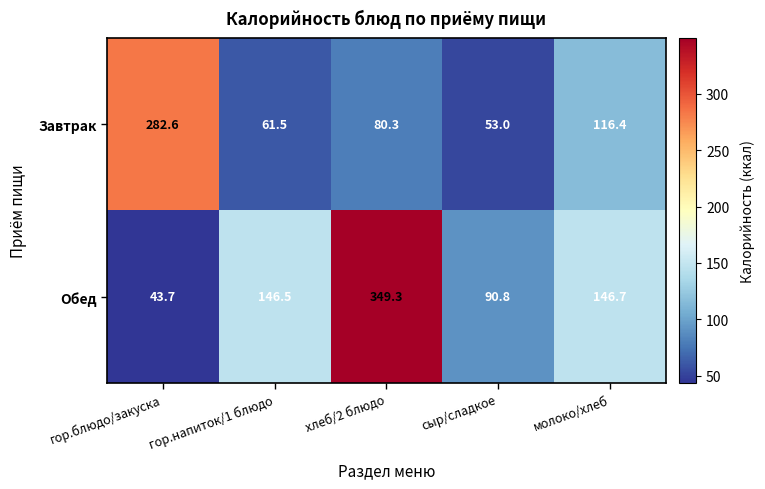

Is it true that Обед equals 458.7 at хлеб/2 блюдо?

False